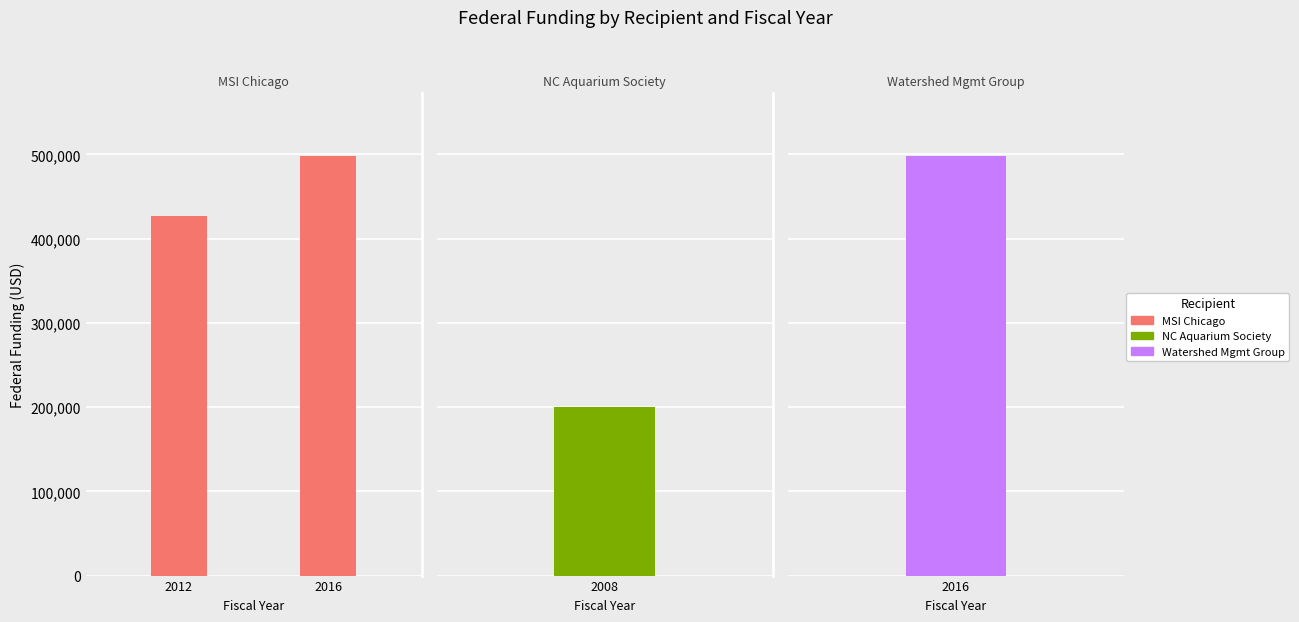

Which label corresponds to the smallest value in the chart?

2012